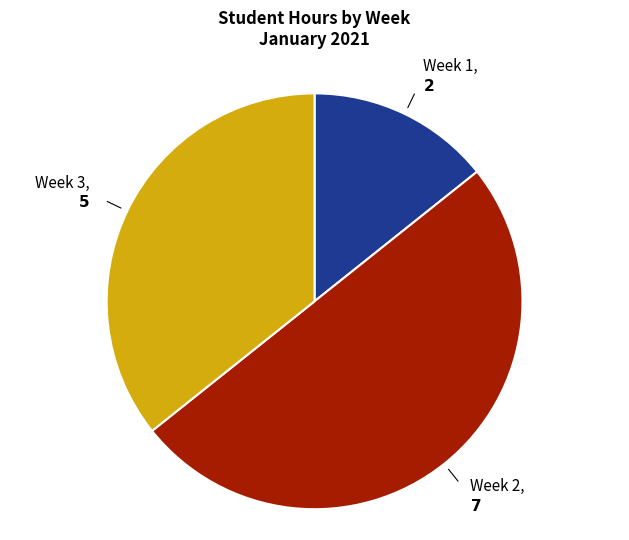

How many slices are in this pie chart?

3